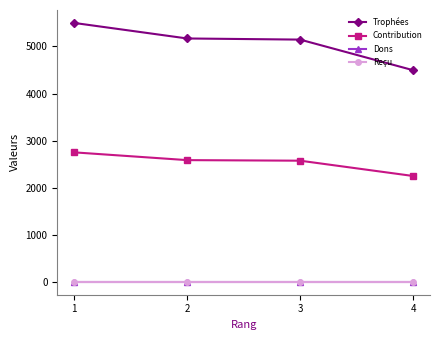

Is this an area chart (filled region under the line)?

No